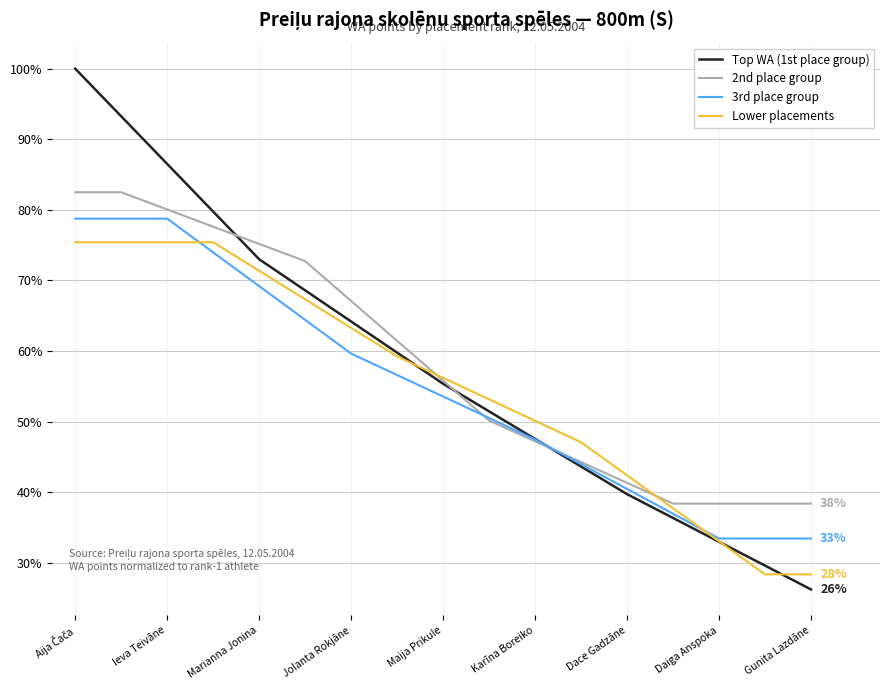

True or false: 2nd place group has more than 2 points higher than both neighbors.

False